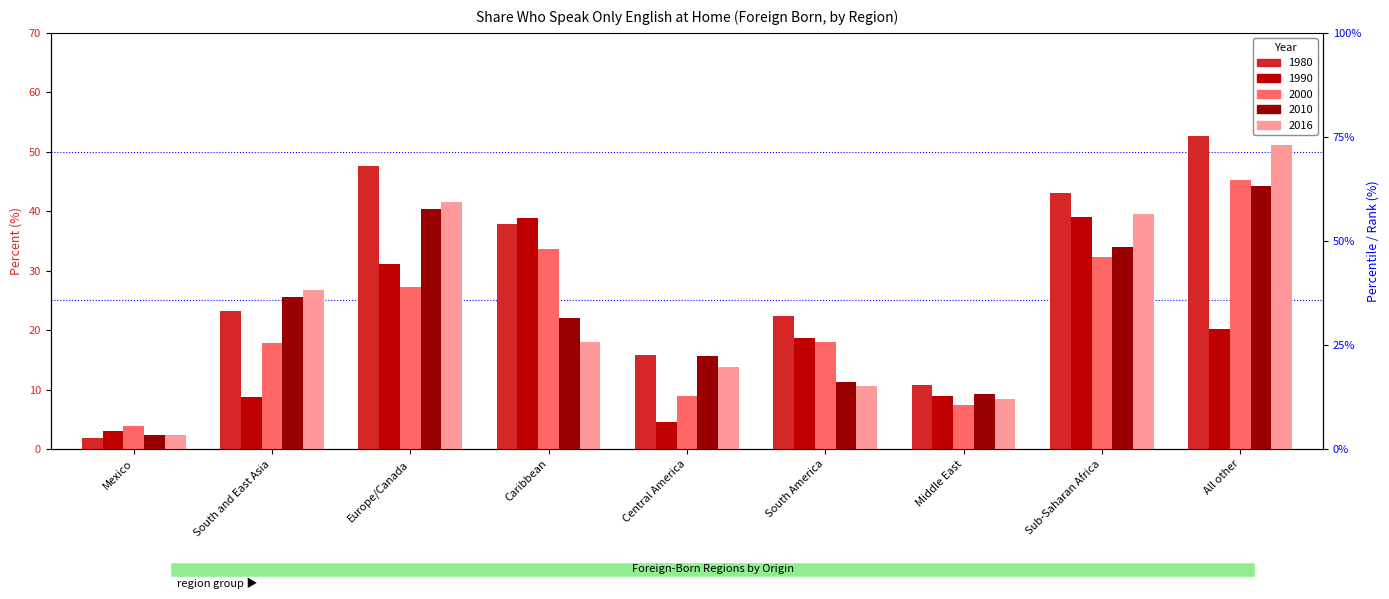

What is the smallest value displayed?

1.8